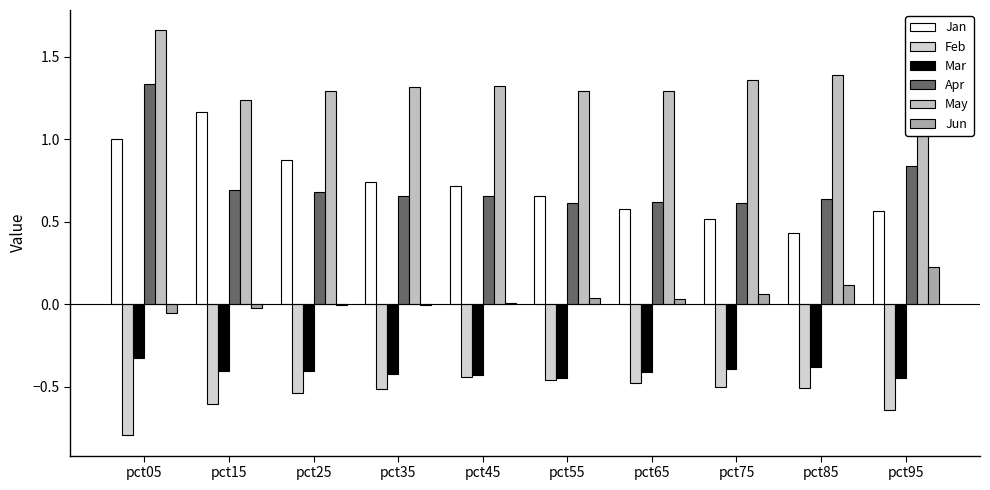

Is it true that Feb equals -0.6 at pct95?

True